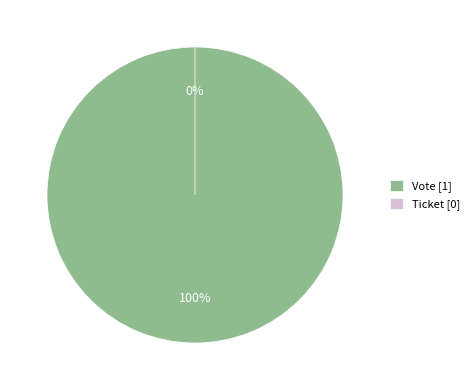

Is it true that Vote is 100% of the pie?

True